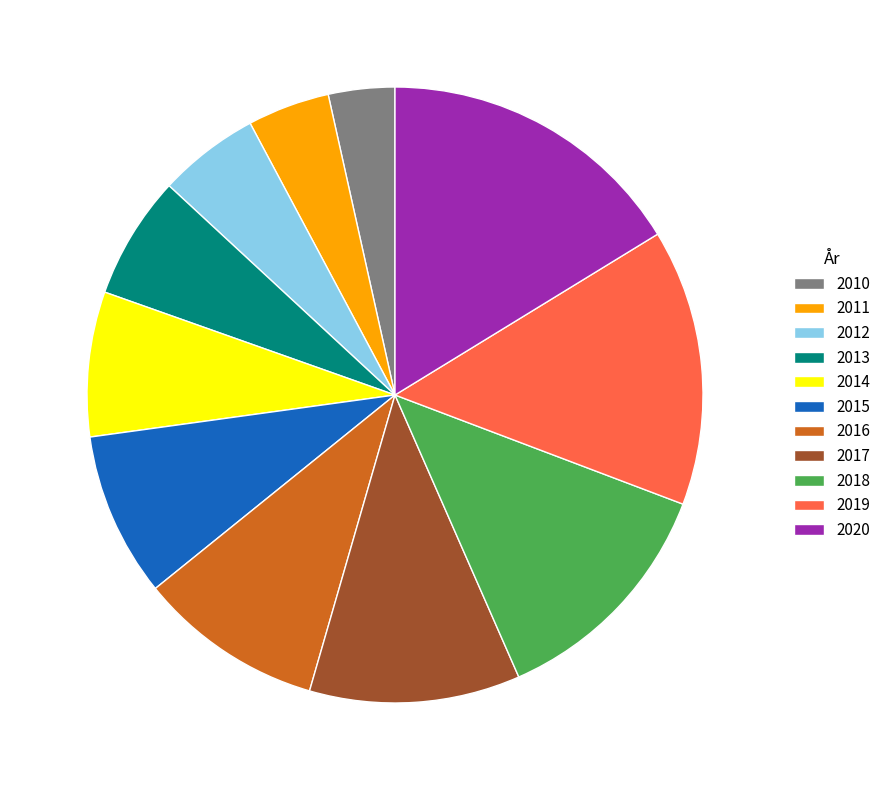

Rank the categories by value from highest to lowest.

2020, 2019, 2018, 2017, 2016, 2015, 2014, 2013, 2012, 2011, 2010